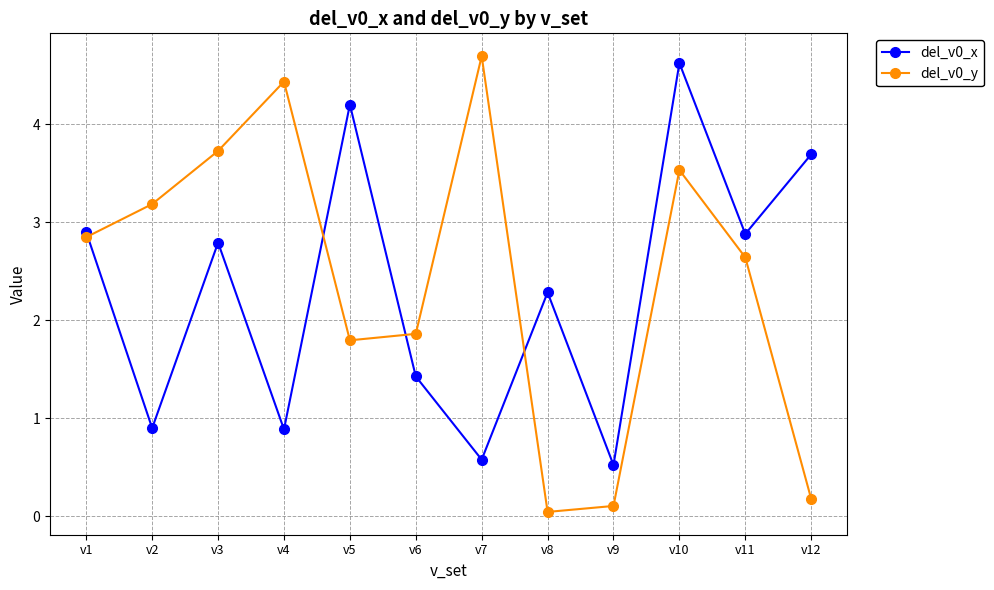

What is the sum of the del_v0_x values at v6 and v11?

4.3